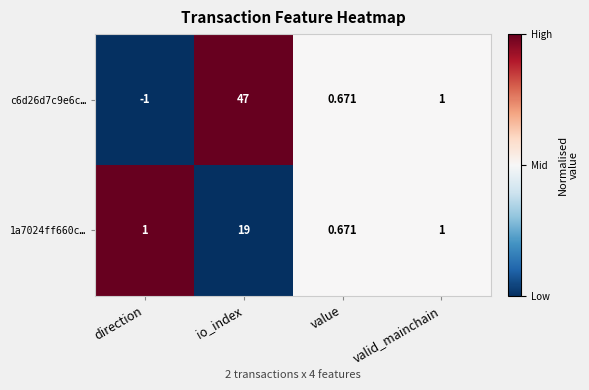

Which label corresponds to the smallest value in the chart?

direction